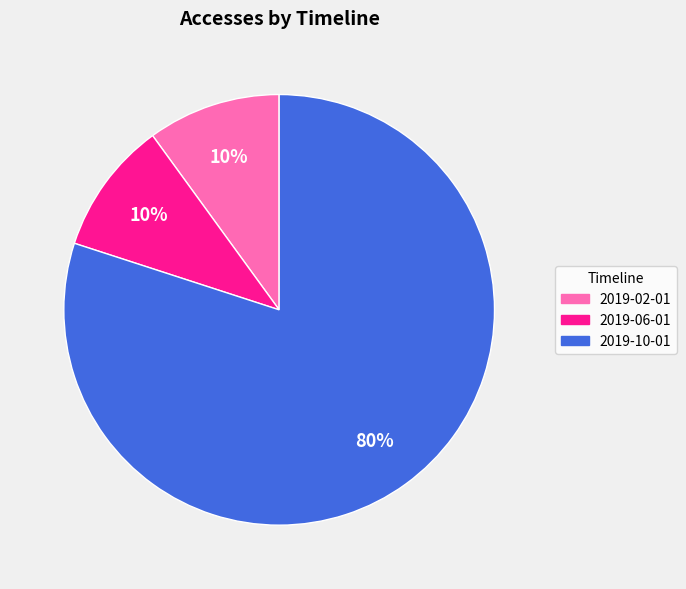

Approximately how many times larger is the value at 2019-10-01 compared to 2019-02-01?

8.0